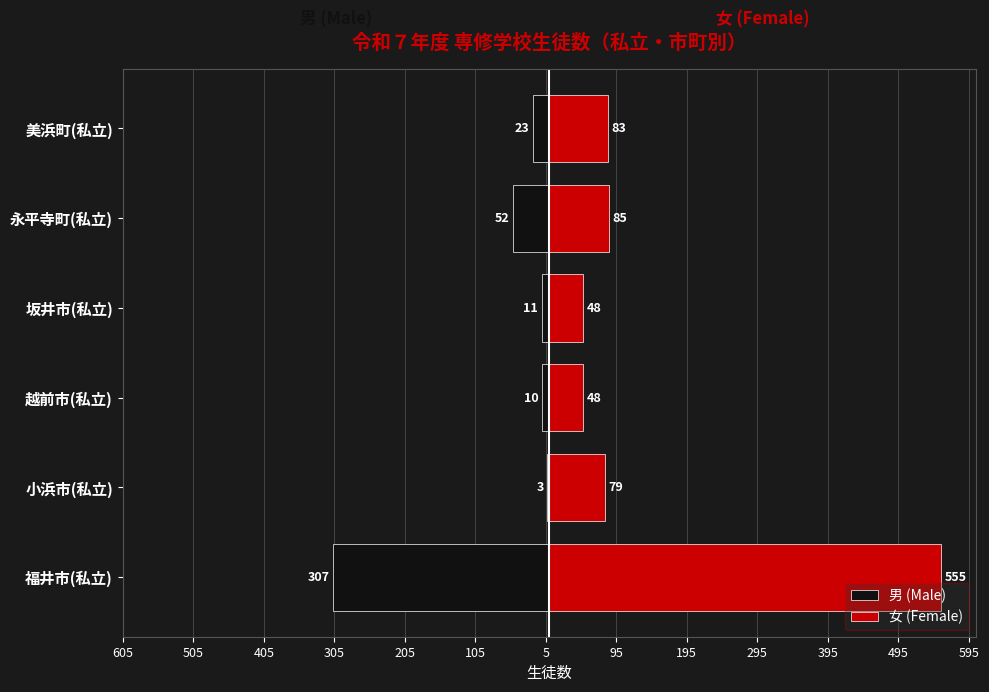

Rank the series by their average value, from highest to lowest.

女 (Female), 男 (Male)